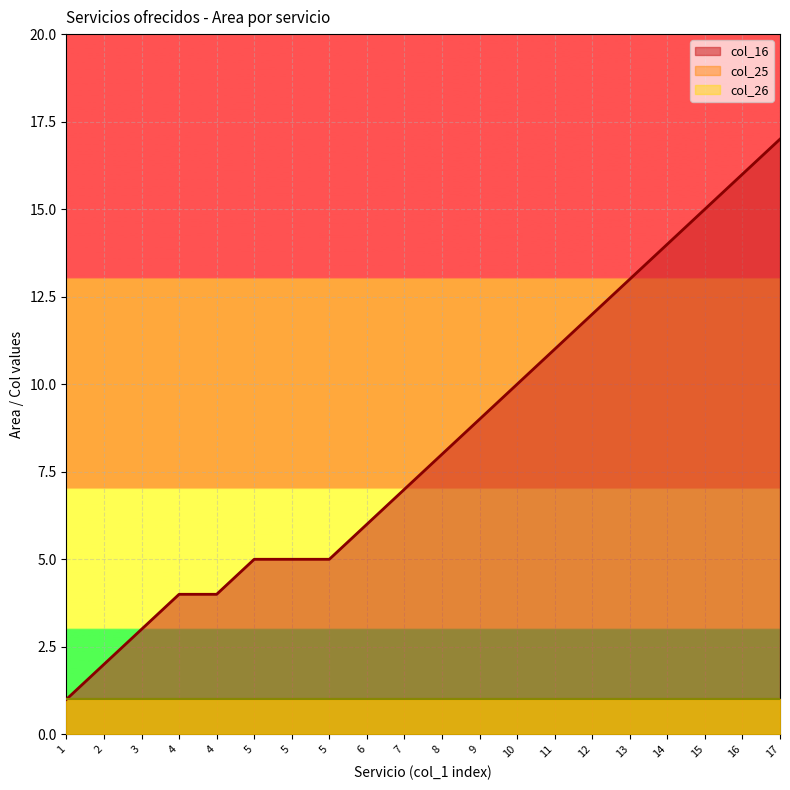

What value does the col_26 series have at 15?

1